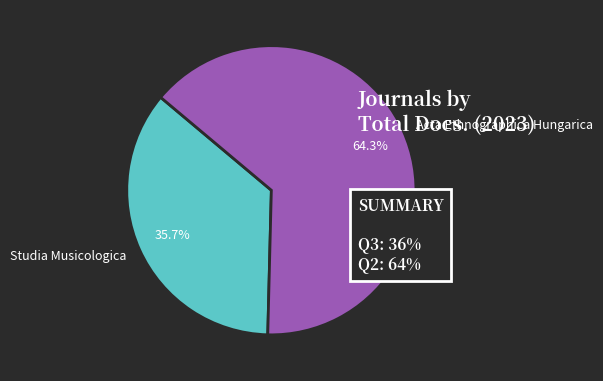

Which has a higher value, Acta Ethnographica Hungarica or Studia Musicologica?

Acta Ethnographica Hungarica